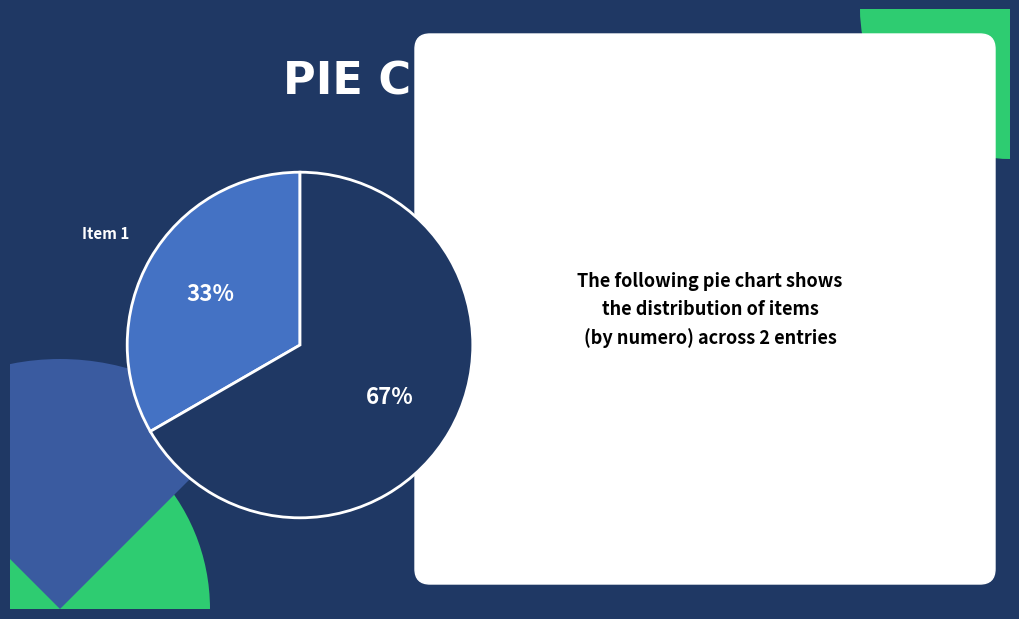

Rank the categories by value from highest to lowest.

8P1q7jl%2BFK4%3D, i5BEc7RsLk0%3D